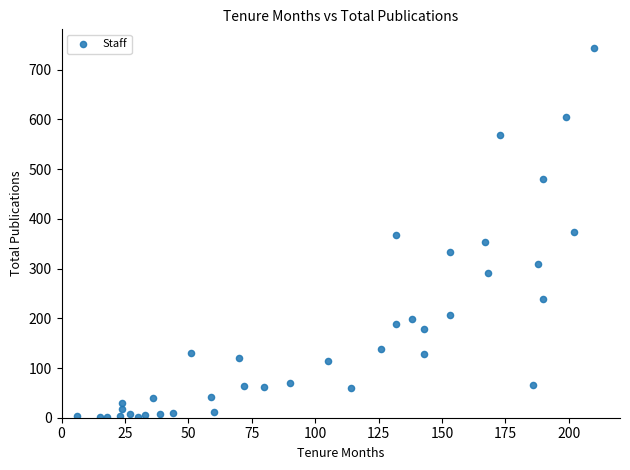

What is the range of X values (max minus min)?

204